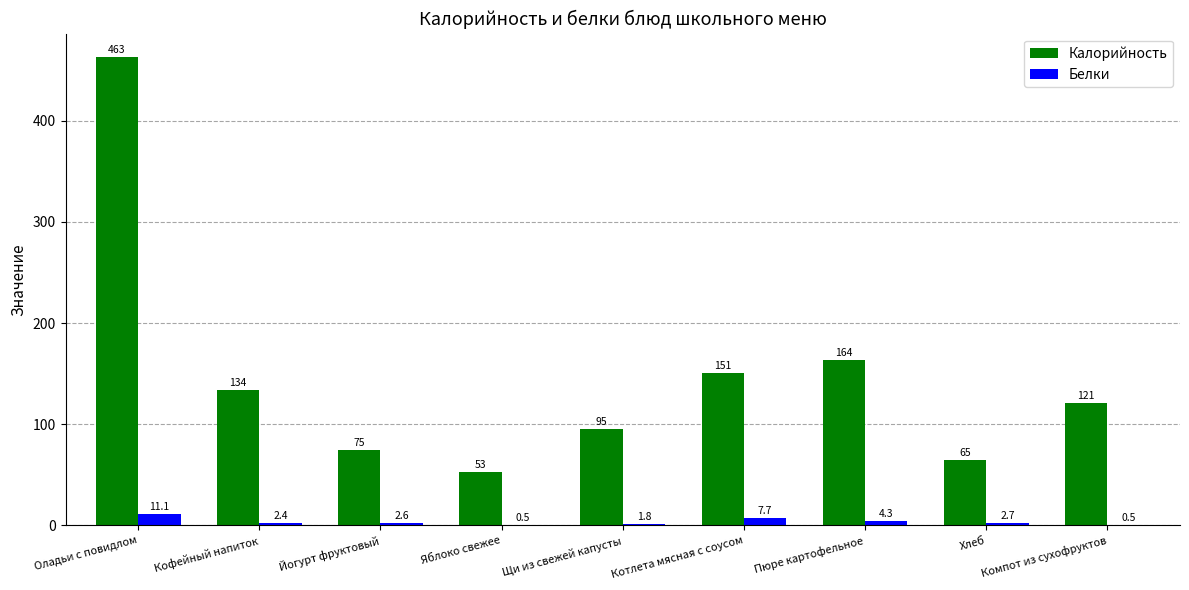

The value of Белки at Компот из сухофруктов is 0.5. True or false?

True